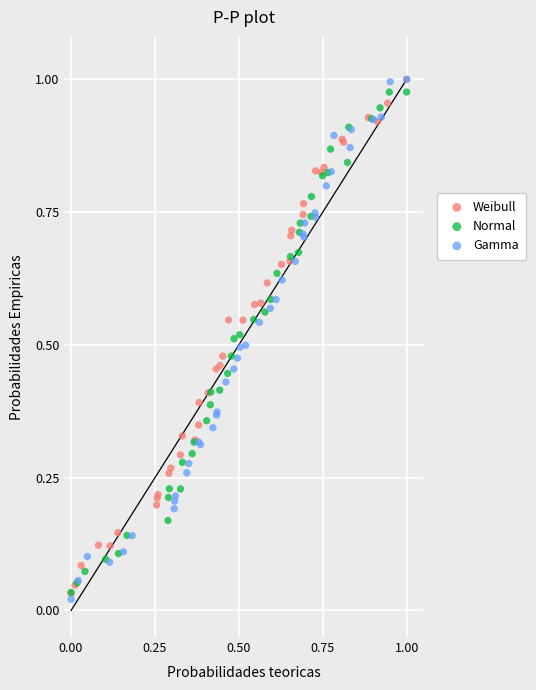

Which series has the largest Y range (max minus min)?

Gamma